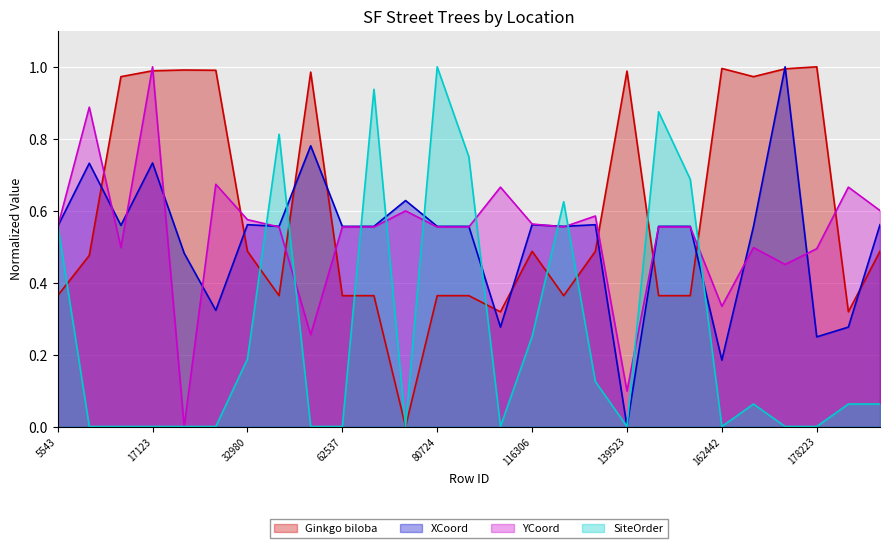

The Ginkgo biloba series shows 0.1 at 62537. True or false?

False